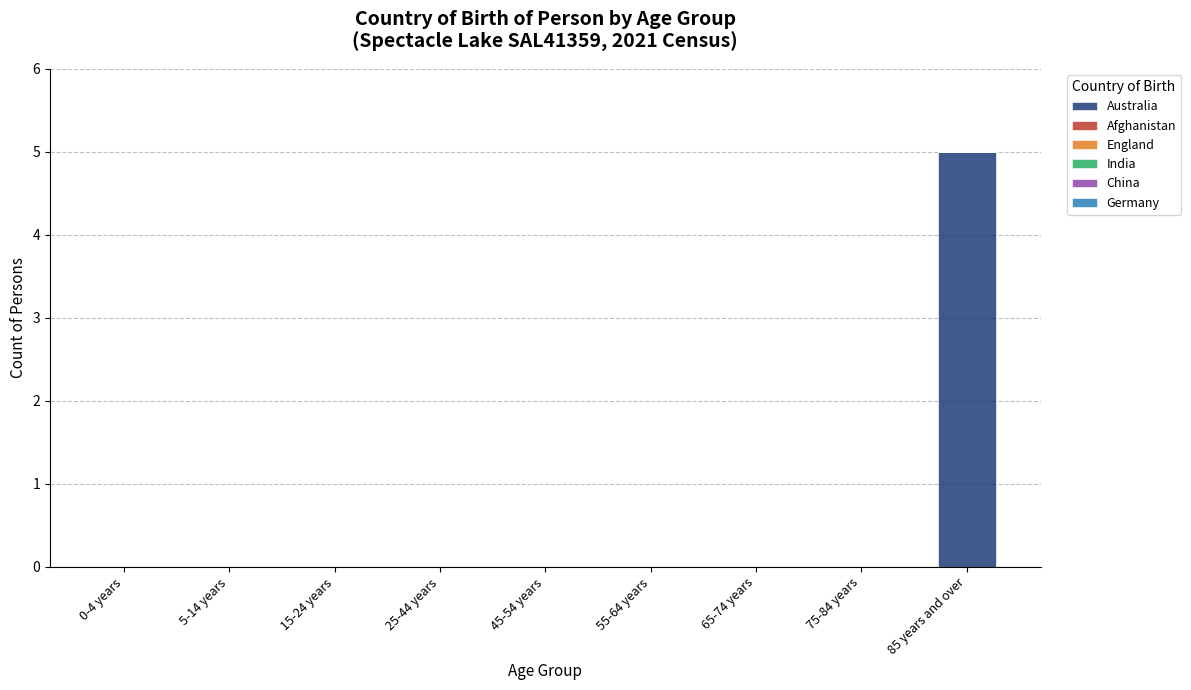

What is the maximum value shown in the chart?

5